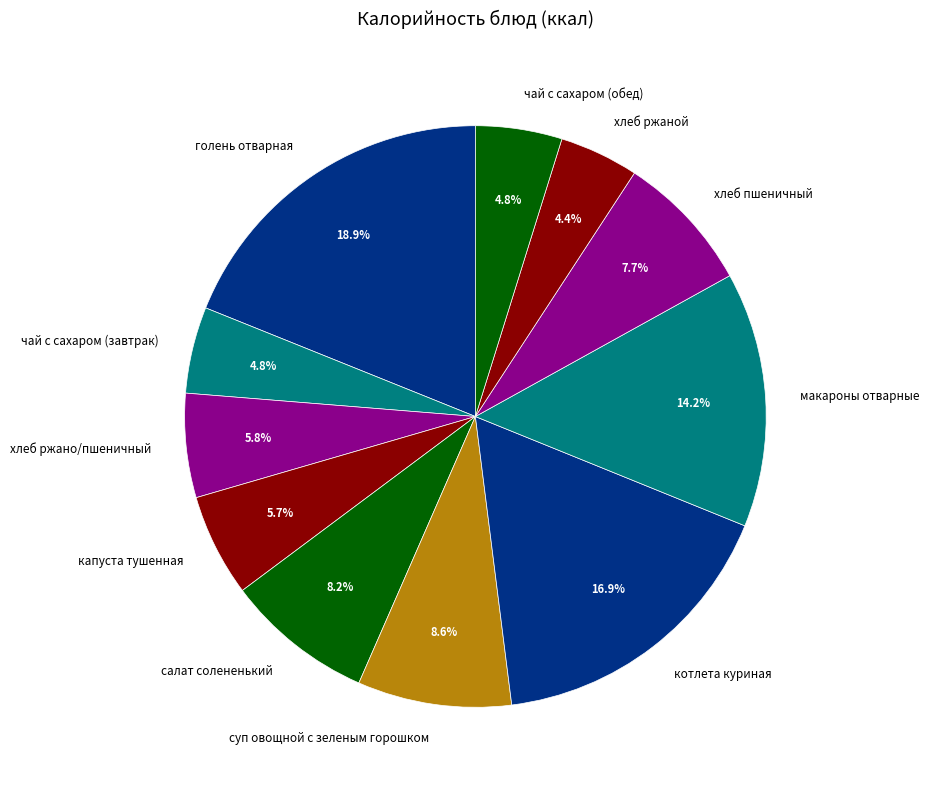

What is the largest slice in the pie chart?

голень отварная